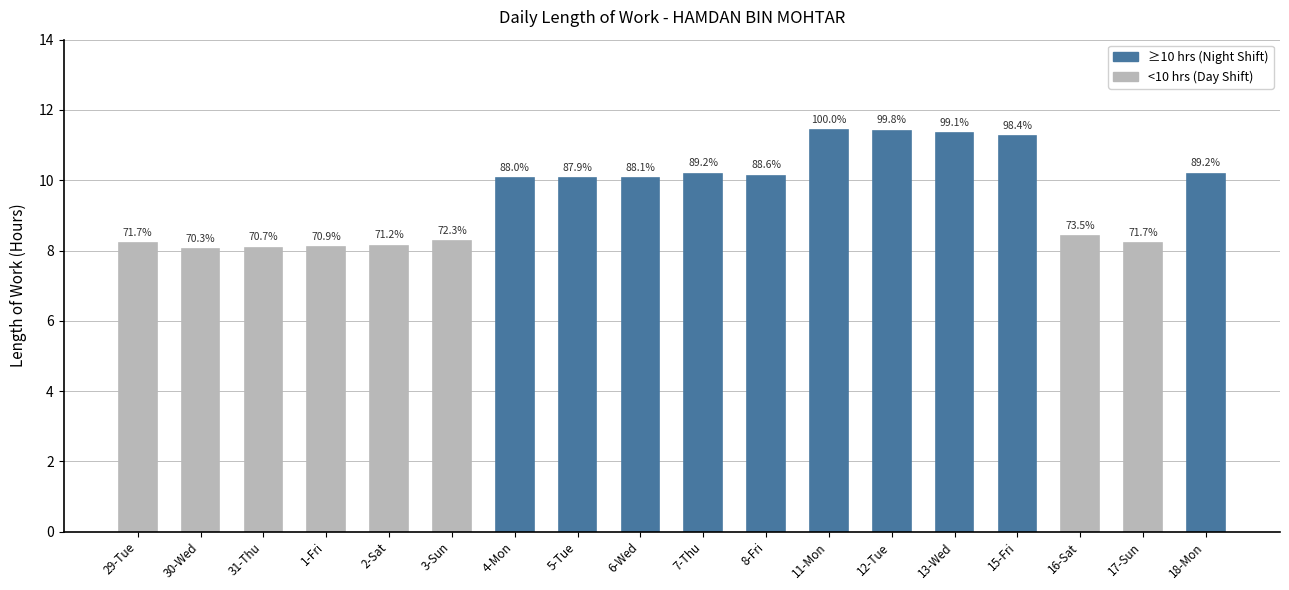

Approximately how many times larger is the value at 6-Wed compared to 8-Fri?

1.0